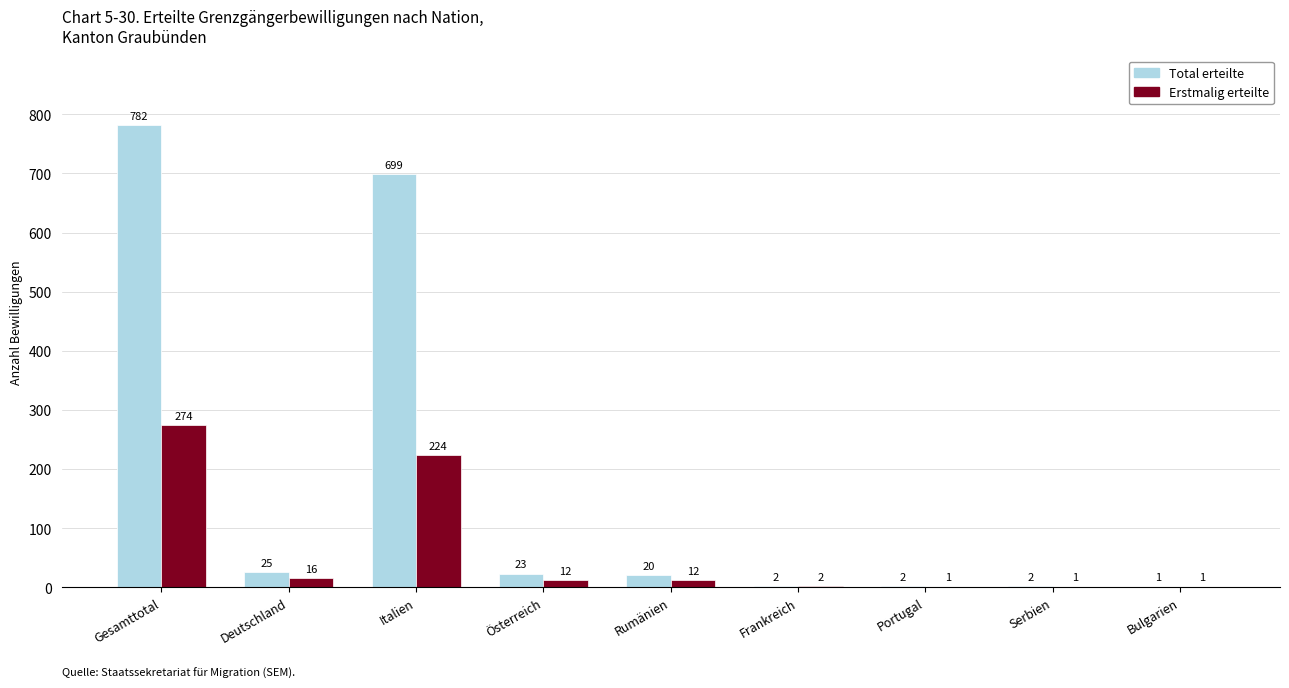

What is the sum of all Total erteilte values?

1556